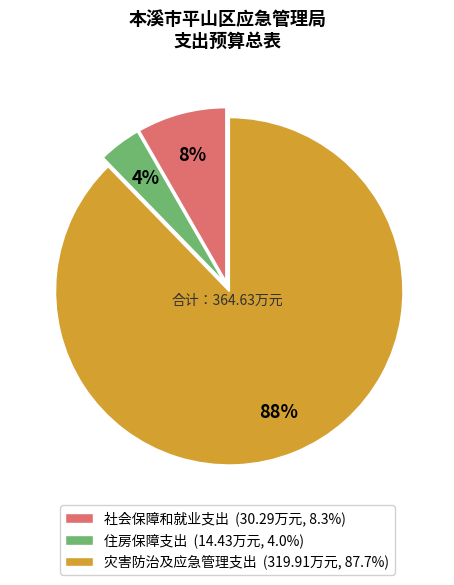

Count the number of slices in the pie.

3